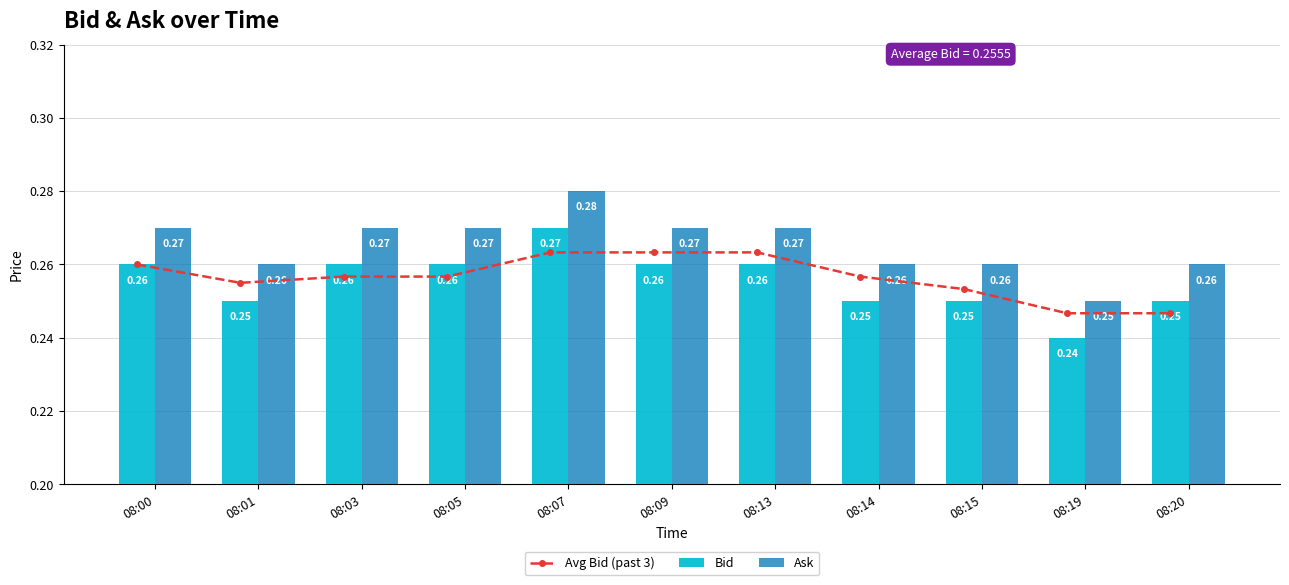

At how many categories does at least one series exceed 0?

11